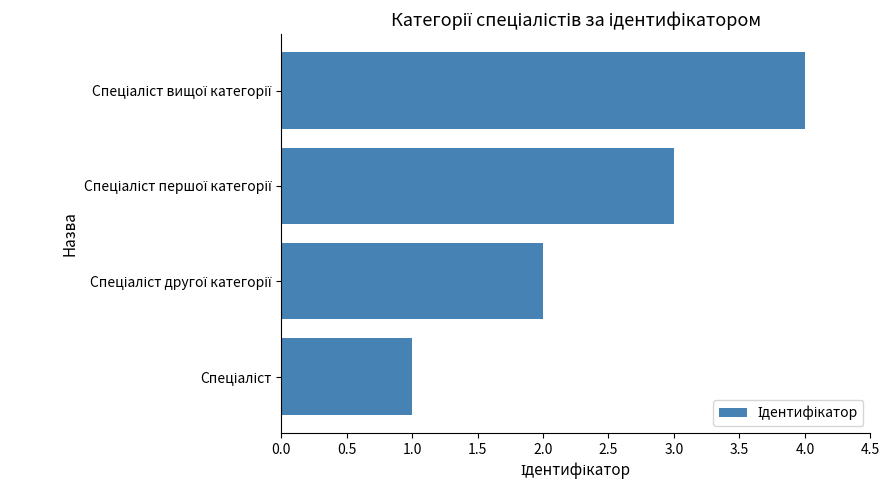

What is the difference between the maximum and minimum values?

3